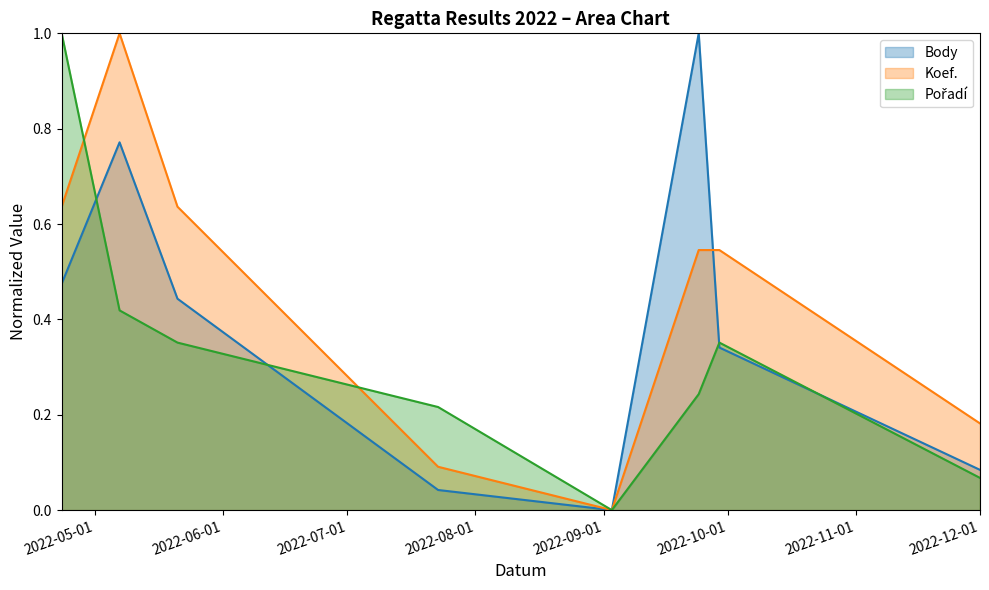

Reading left to right, transcribe all the data shown in this chart.

Body: 0.5	0.8	0.4	0.0	0.0	1.0	0.3	0.1
Koef.: 0.6	1.0	0.6	0.1	0.0	0.5	0.5	0.2
Pořadí: 1.0	0.4	0.4	0.2	0.0	0.2	0.4	0.1